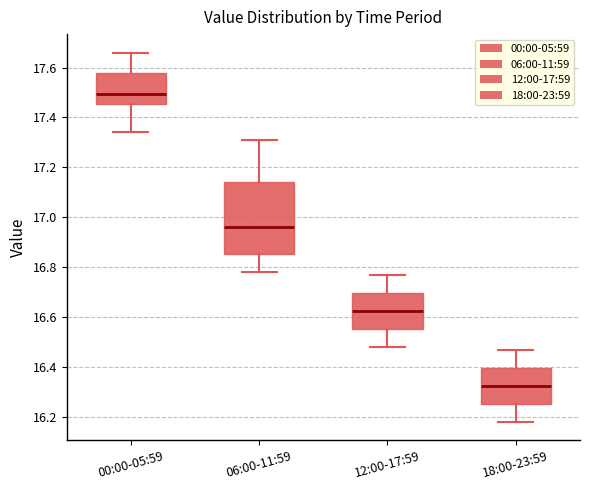

Where is the lower edge of the box for 06:00-11:59 on the y-axis? The values are not printed on the chart, so give them approximately, as read against the axis.

16.86